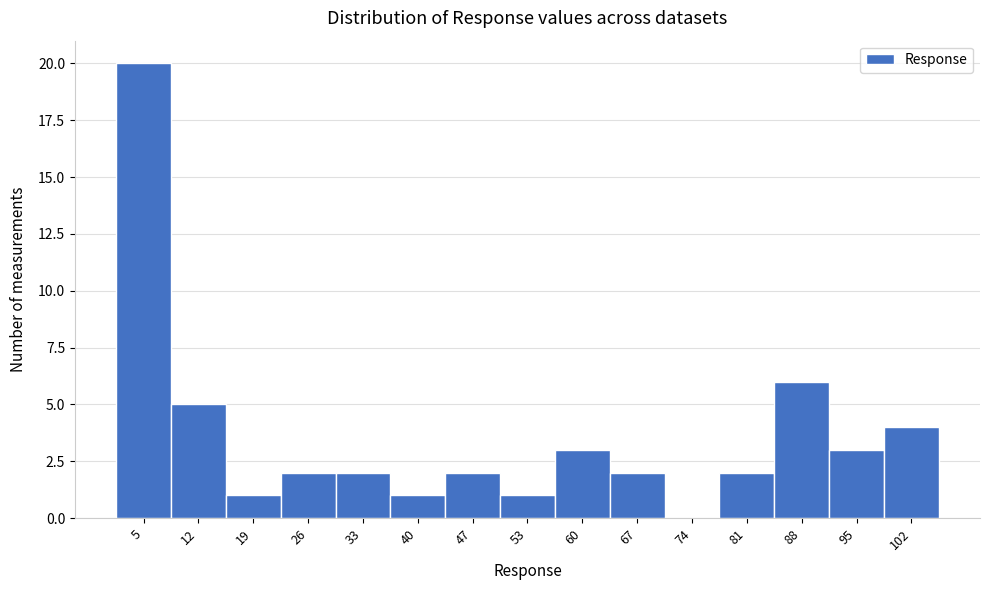

Reading left to right, transcribe this chart: for each bar, give the range it covers on the x-axis and its height. Neither the bar edges nor the heights are printed on the chart, so give them approximately, as read against the axes.

2 to 8: 20
8 to 15: 5
15 to 22: 1
22 to 29: 2
29 to 36: 2
36 to 43: 1
43 to 50: 2
50 to 57: 1
57 to 64: 3
64 to 71: 2
71 to 78: 0
78 to 85: 2
85 to 92: 6
92 to 98: 3
98 to 105: 4